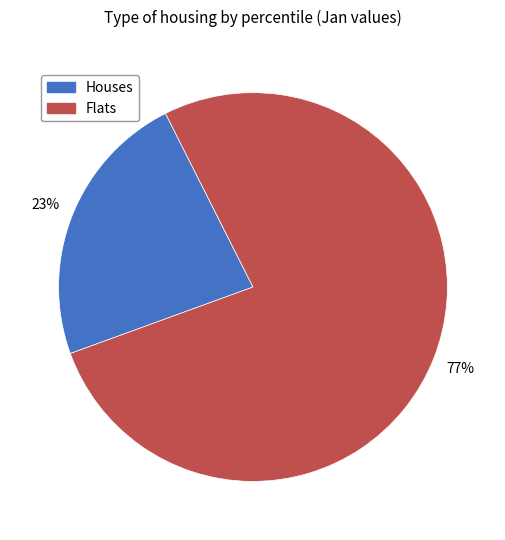

To the nearest percent, what is the difference between the largest and smallest slice percentages?

54%